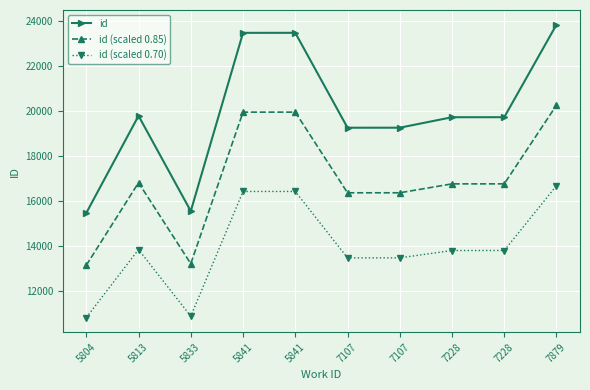

Between 5833 and 7107, which series saw the biggest shift?

id